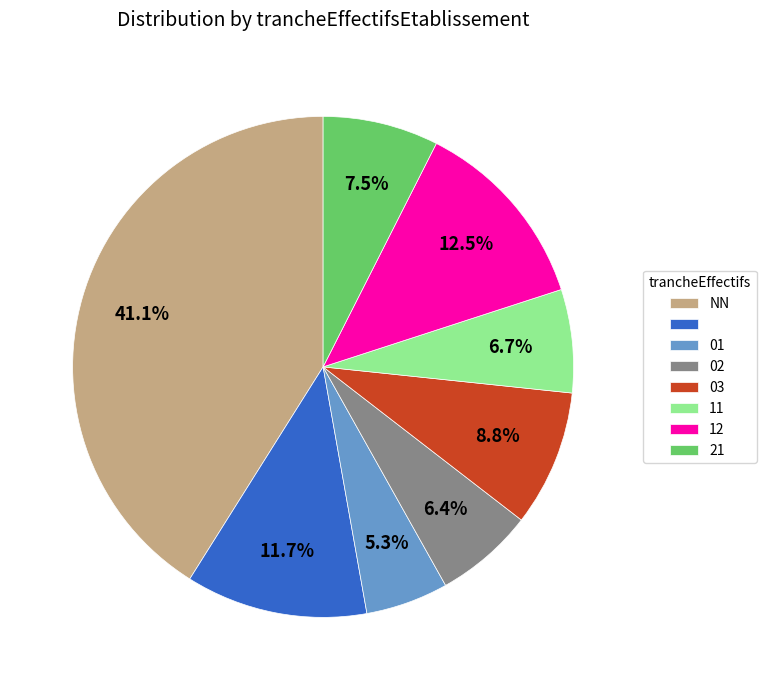

Is there any slice that represents more than half of the pie?

No